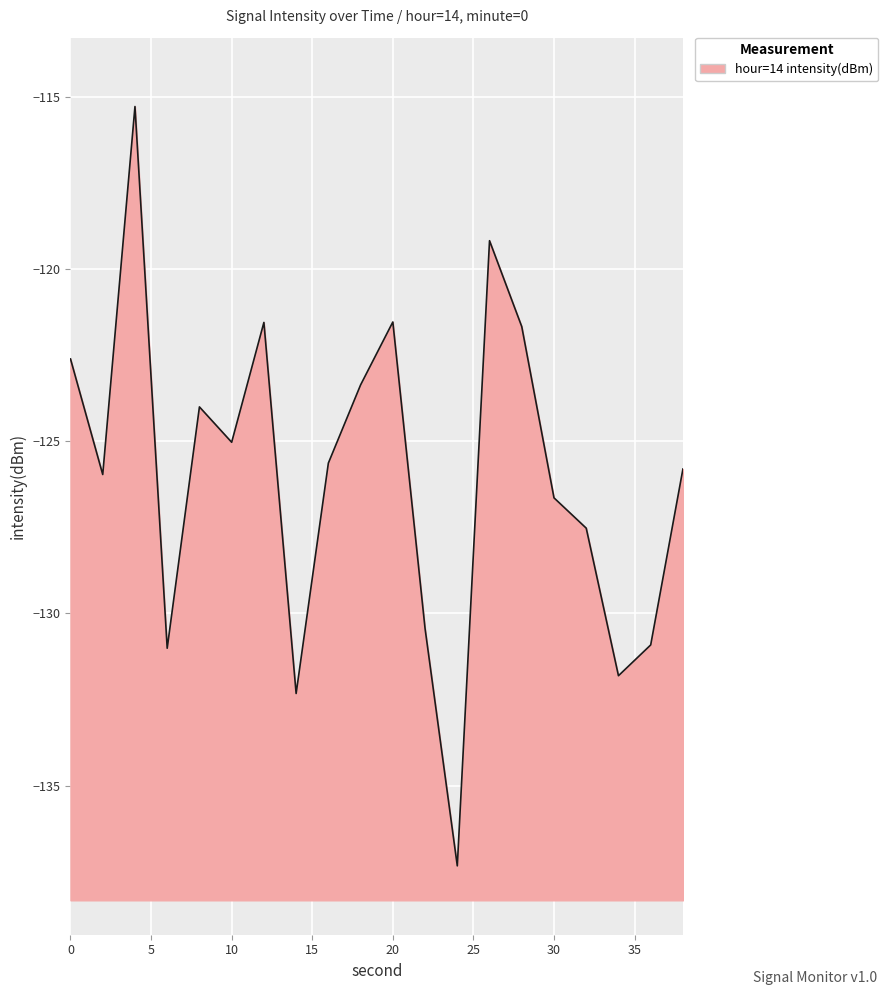

Is it true that the value at 6 is -131.0?

True